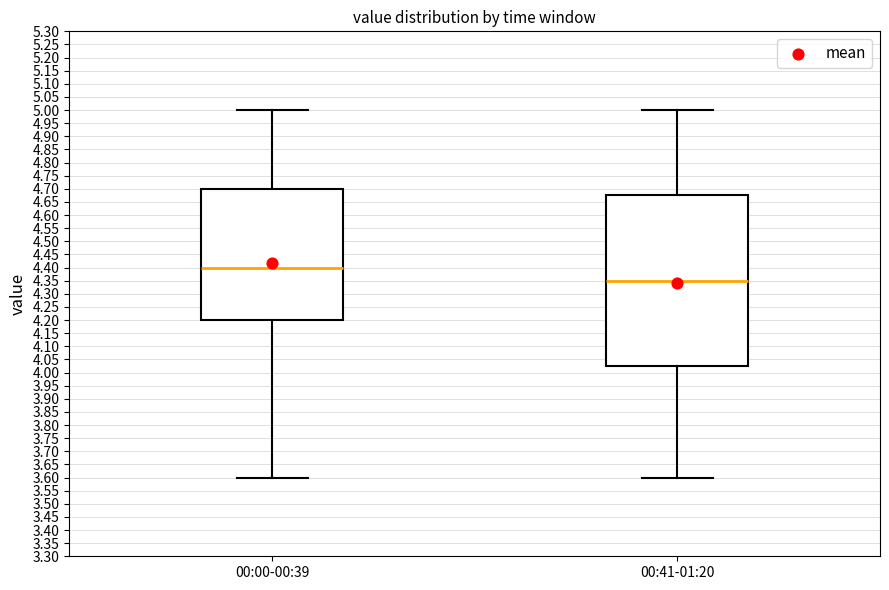

Reading left to right, transcribe this box plot: for each box, give where its median line is, the range the box spans, and where its two whiskers end, as read against the y-axis. The values are not printed on the chart, so give them approximately, as read against the axis.

00:00-00:39: median 4.400, box 4.200 to 4.700, whiskers 3.600 to 5.000
00:41-01:20: median 4.350, box 4.025 to 4.675, whiskers 3.600 to 5.000